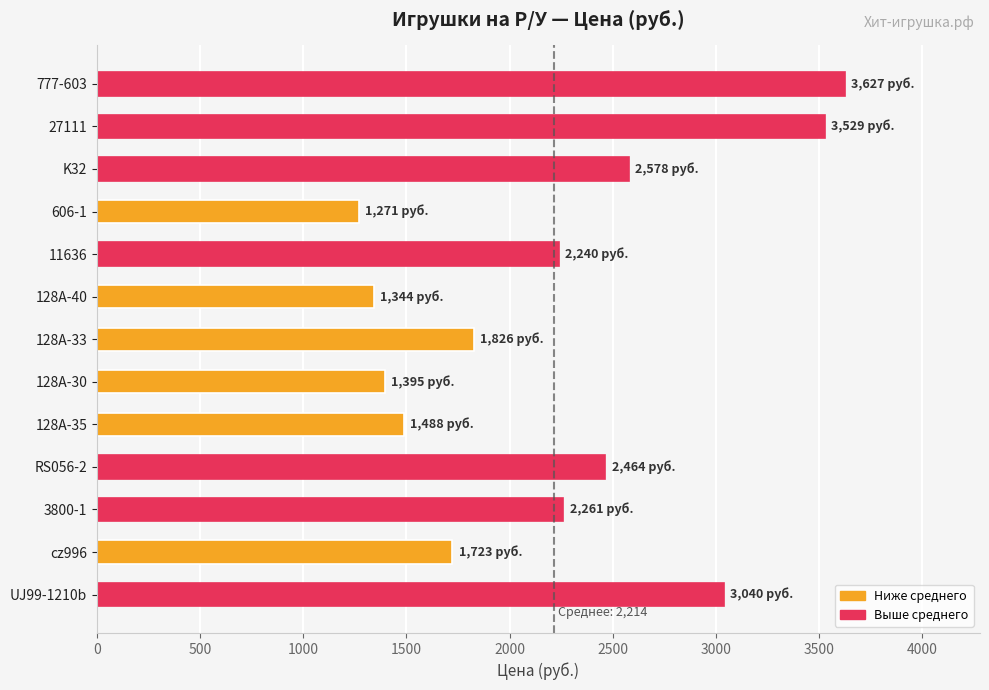

Reading bottom to top, transcribe all the data shown in this chart.

3040	1723	2261	2464	1488	1395	1826	1344	2240	1271	2578	3529	3627